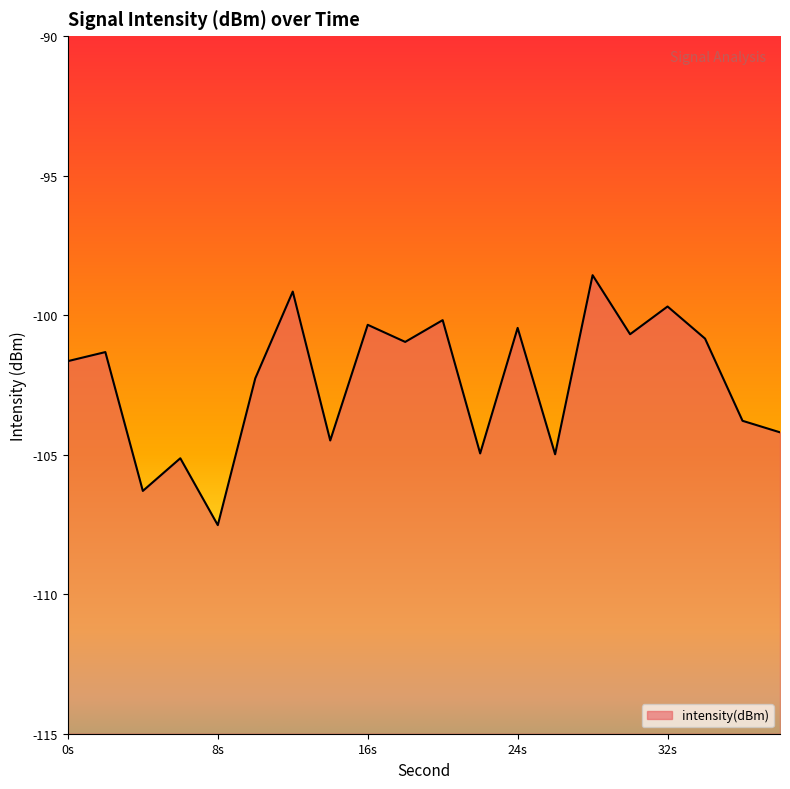

Where is the data nearest to the value -103?

10